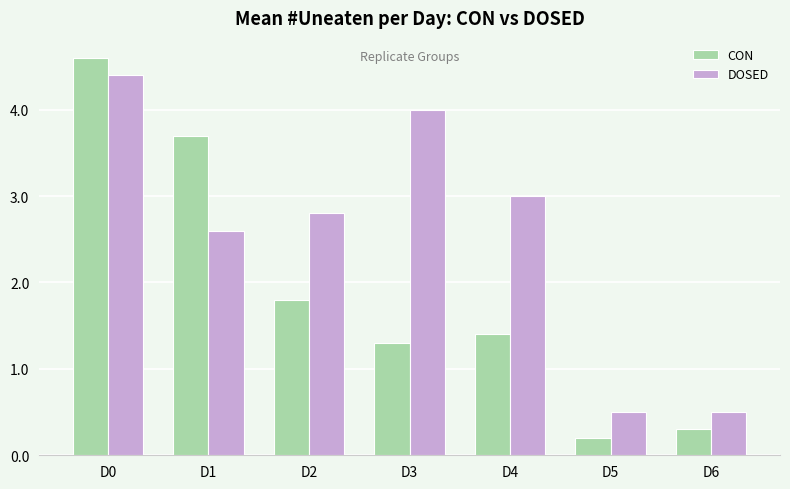

Is it true that DOSED equals 0.6 at D2?

False